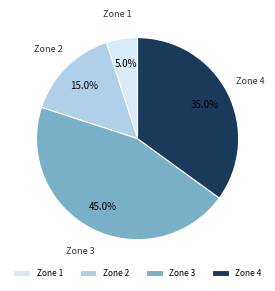

Which category has the biggest portion of the pie?

Zone 3